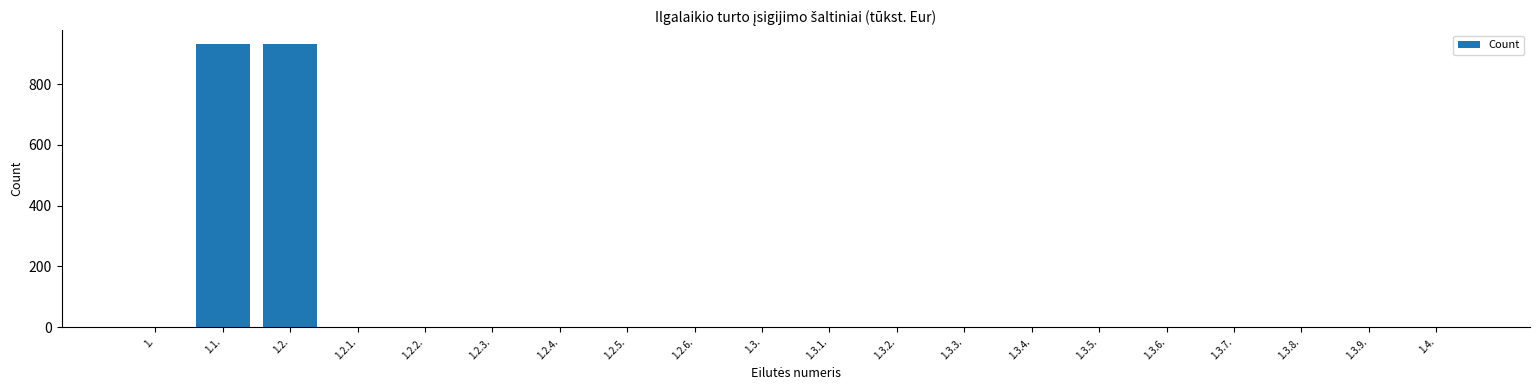

Reading right to left, extract all data points from this chart.

1.4.=0.0	1.3.9.=0.0	1.3.8.=0.0	1.3.7.=0.0	1.3.6.=0.0	1.3.5.=0.0	1.3.4.=0.0	1.3.3.=0.0	1.3.2.=0.0	1.3.1.=0.0	1.3.=0.0	1.2.6.=0.0	1.2.5.=0.0	1.2.4.=0.0	1.2.3.=0.0	1.2.2.=0.0	1.2.1.=0.0	1.2.=930.8	1.1.=930.8	1.=0.0